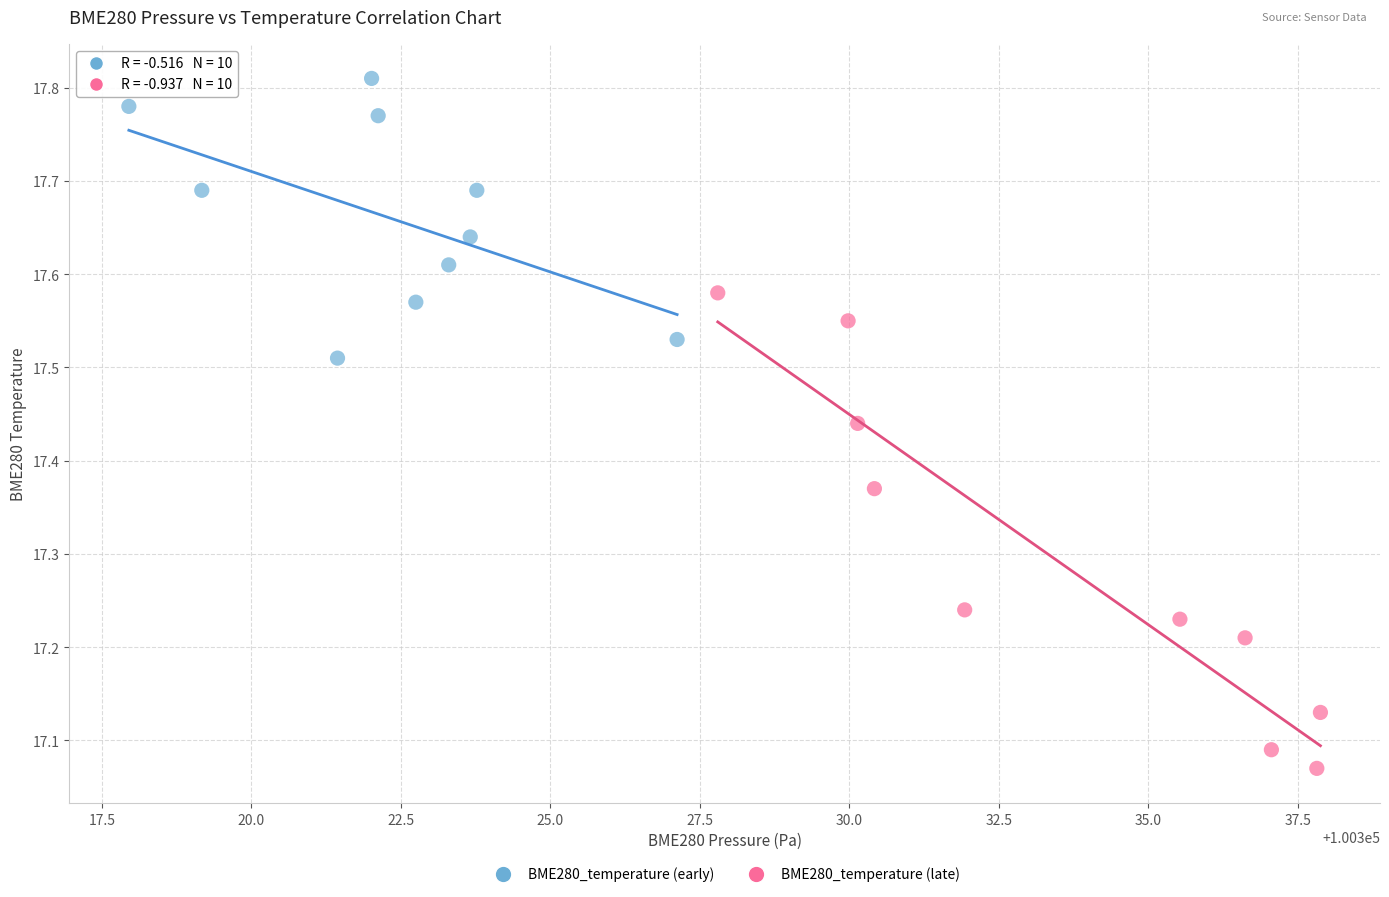

Which series reaches the minimum Y coordinate?

BME280_temperature (late)